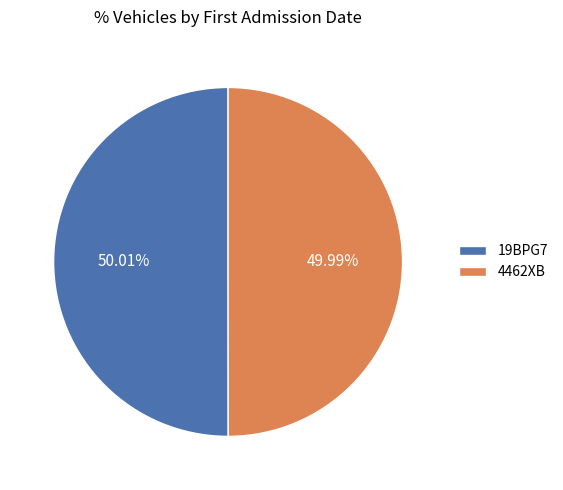

Approximately how many times larger is the value at 4462XB compared to 19BPG7?

1.0